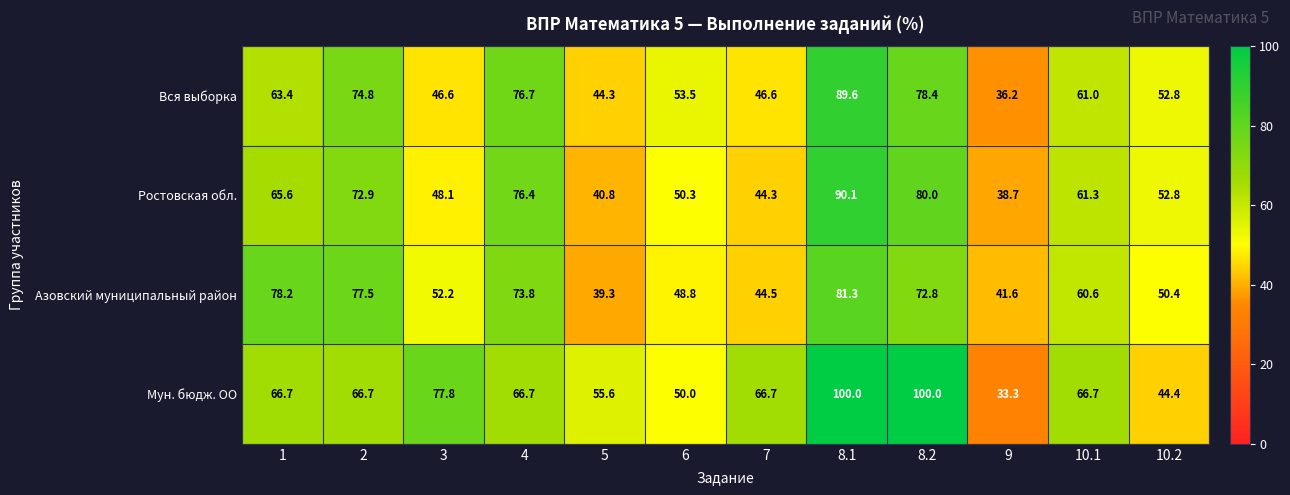

What is the lowest value of the Азовский муниципальный район series?

39.3